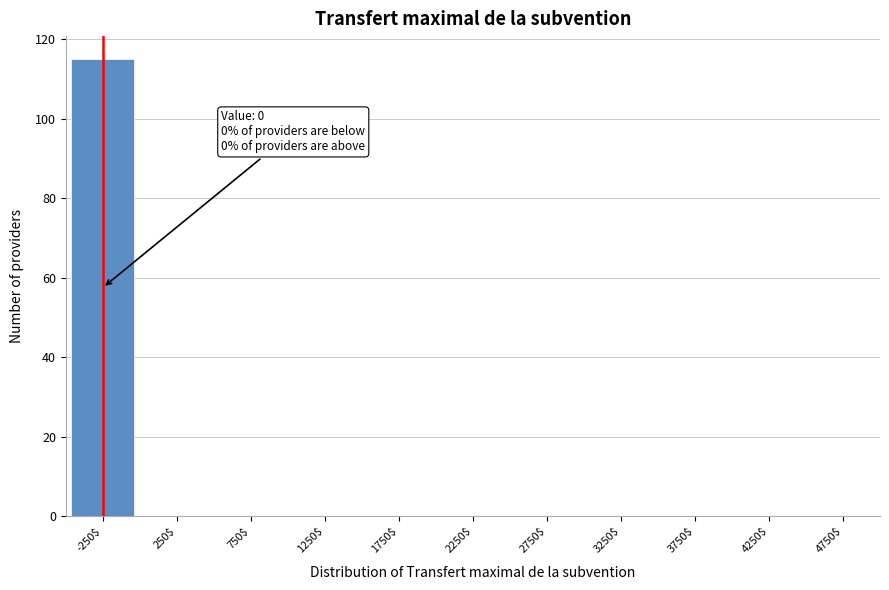

Is it true that the value at 1250$ is -75?

False